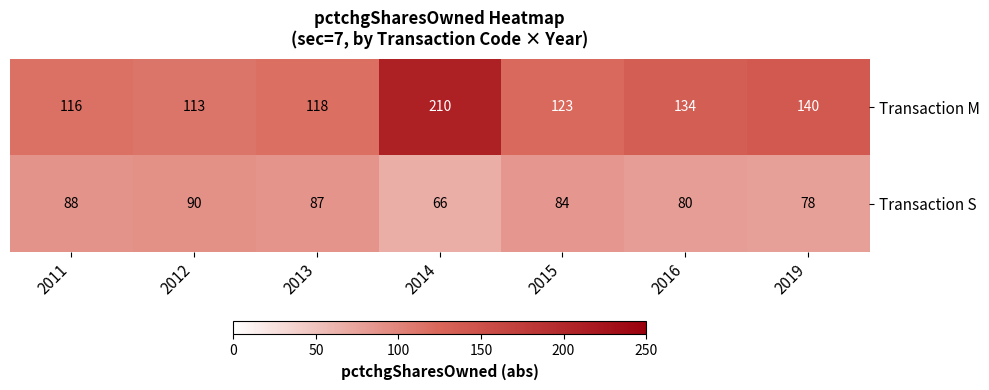

What is the difference between the highest and lowest values at 2011?

28